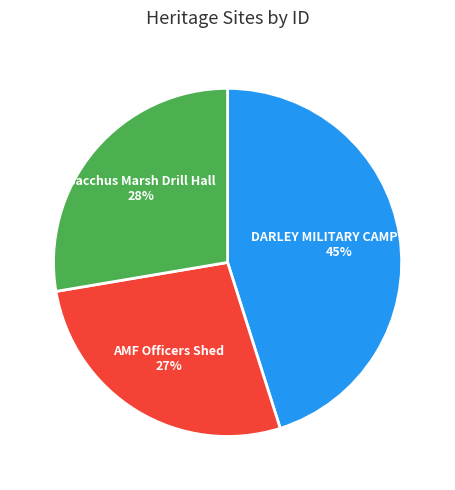

True or false: DARLEY MILITARY CAMP SITE accounts for 45% of the total.

True